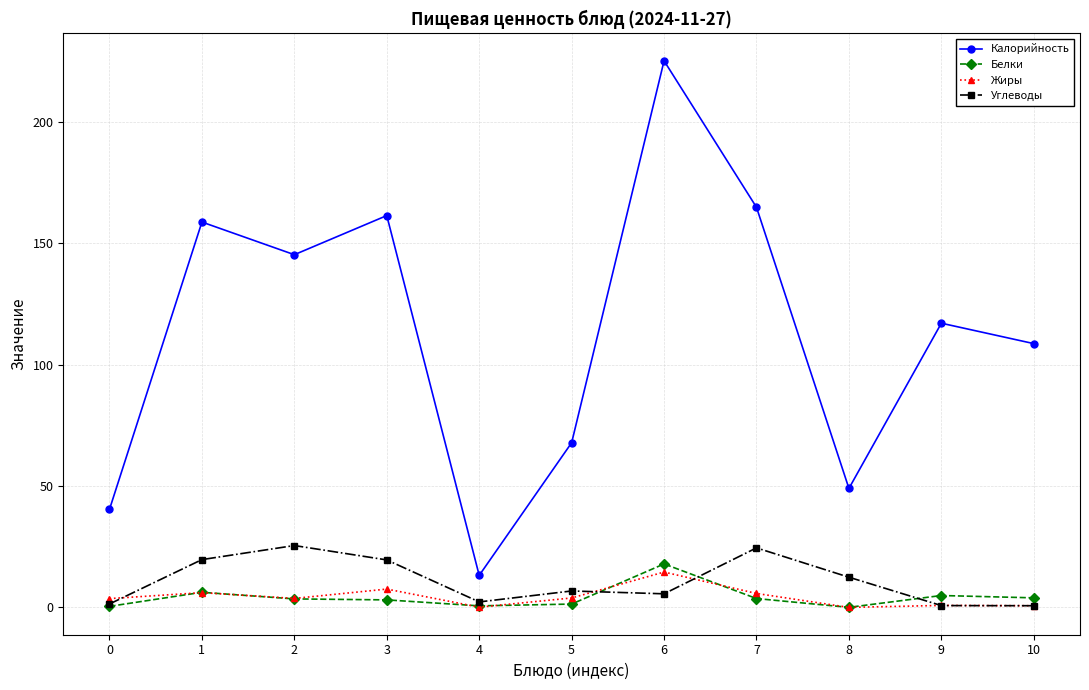

Which series has the widest spread of values?

Калорийность